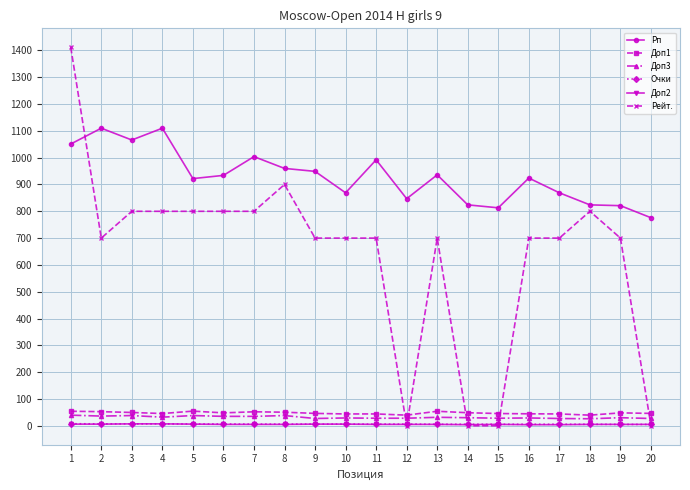

Which series has the widest spread of values?

Рейт.